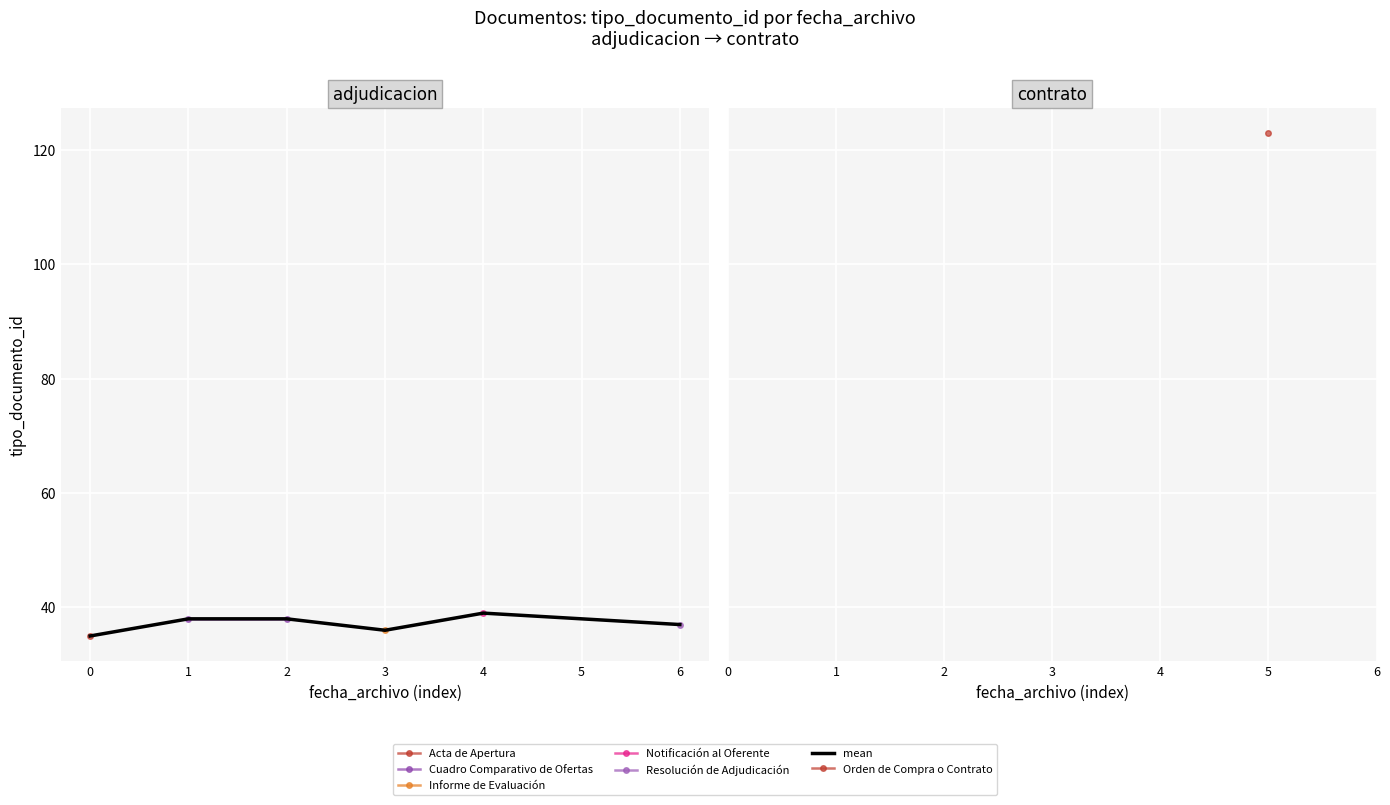

How many categories are shown in the chart?

7